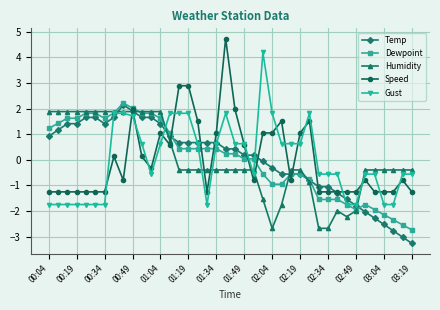

What is the smallest value displayed?

-3.3